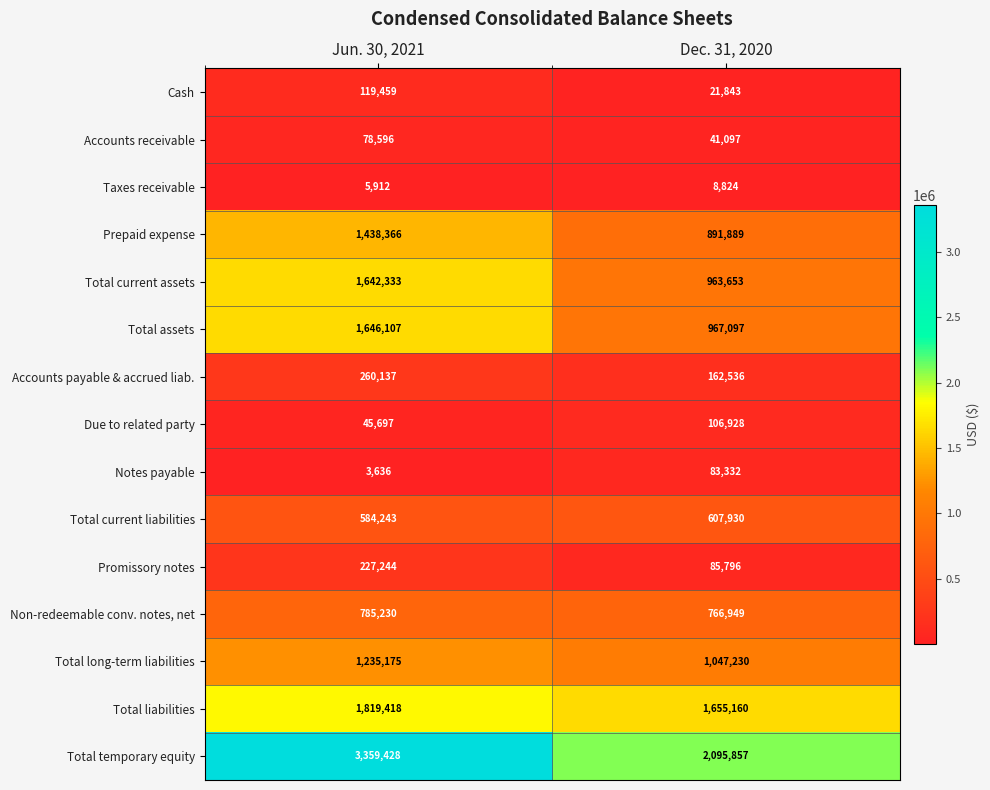

At which category is the sum across all series the highest?

Jun. 30, 2021